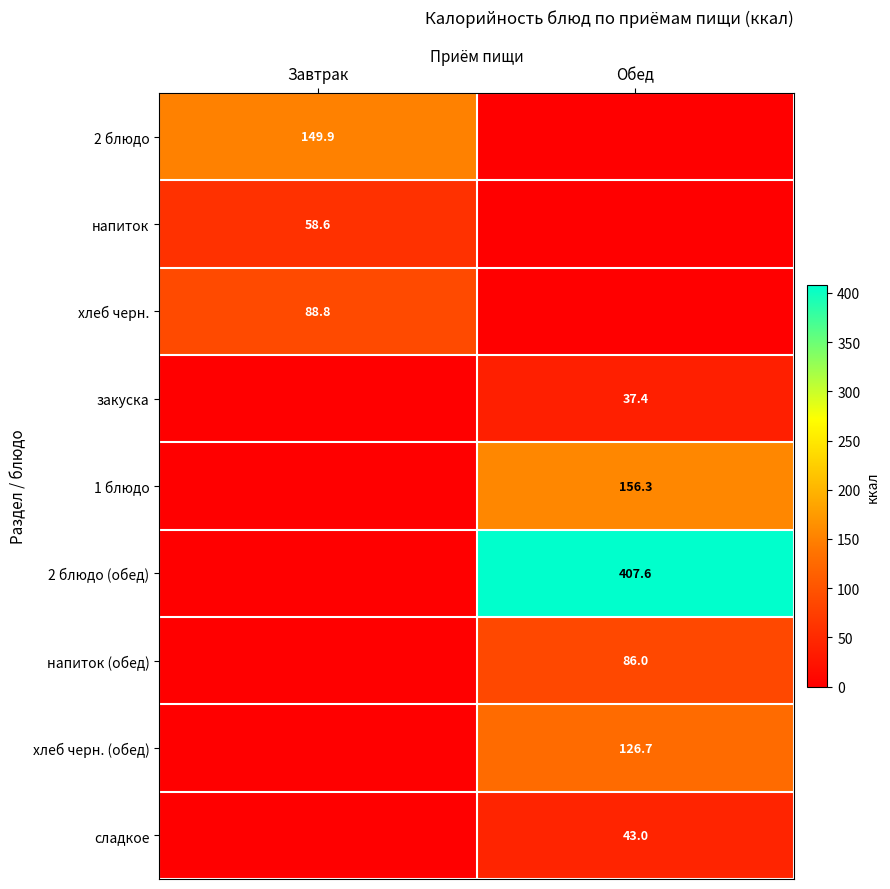

How many data points does each series have?

2